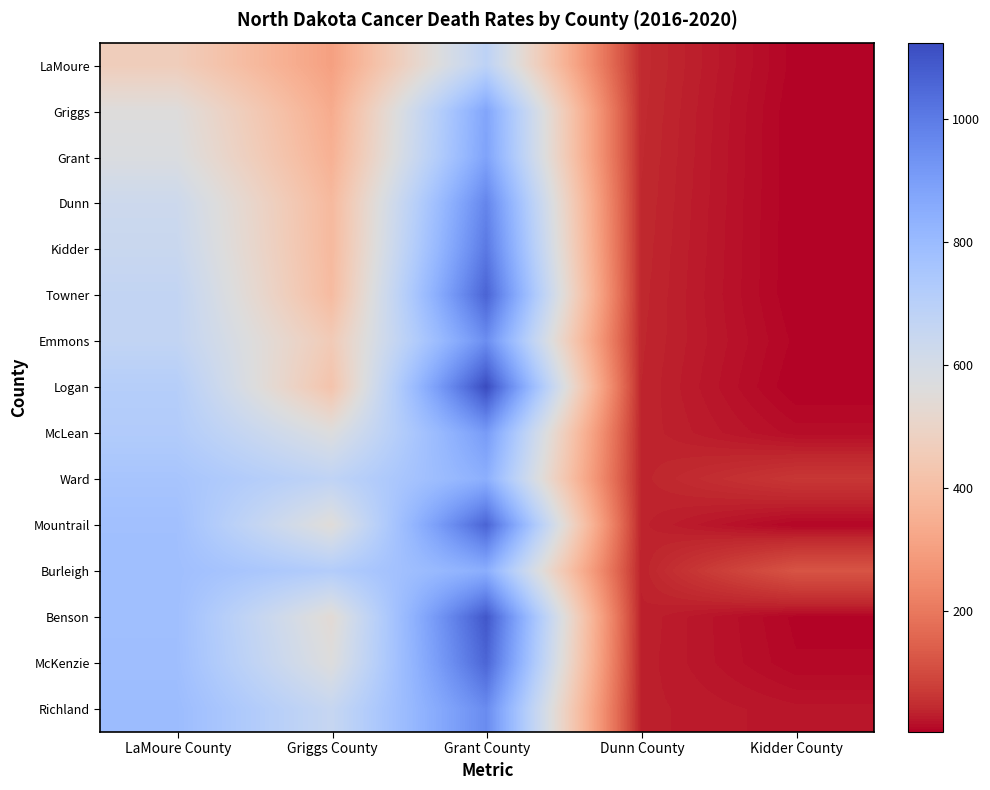

Which series has the largest range (max minus min)?

Logan